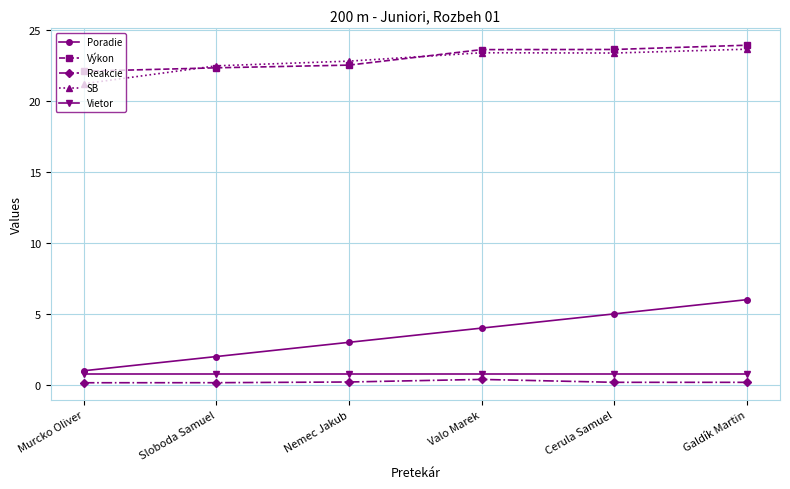

Is the value of Reakcie at Murcko Oliver greater than the value of Výkon at Valo Marek?

No